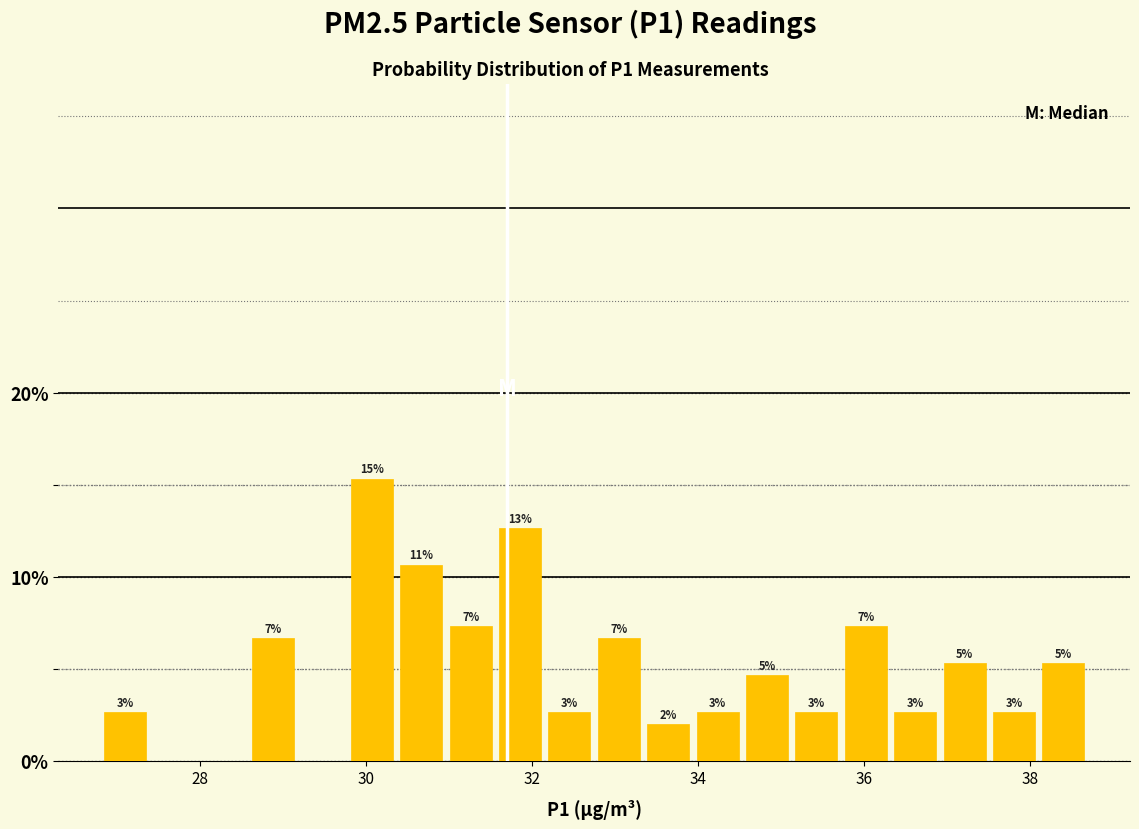

Around what value on the x-axis is the tallest bar? Give the approximate position of its centre, as read against the axis.

30.0